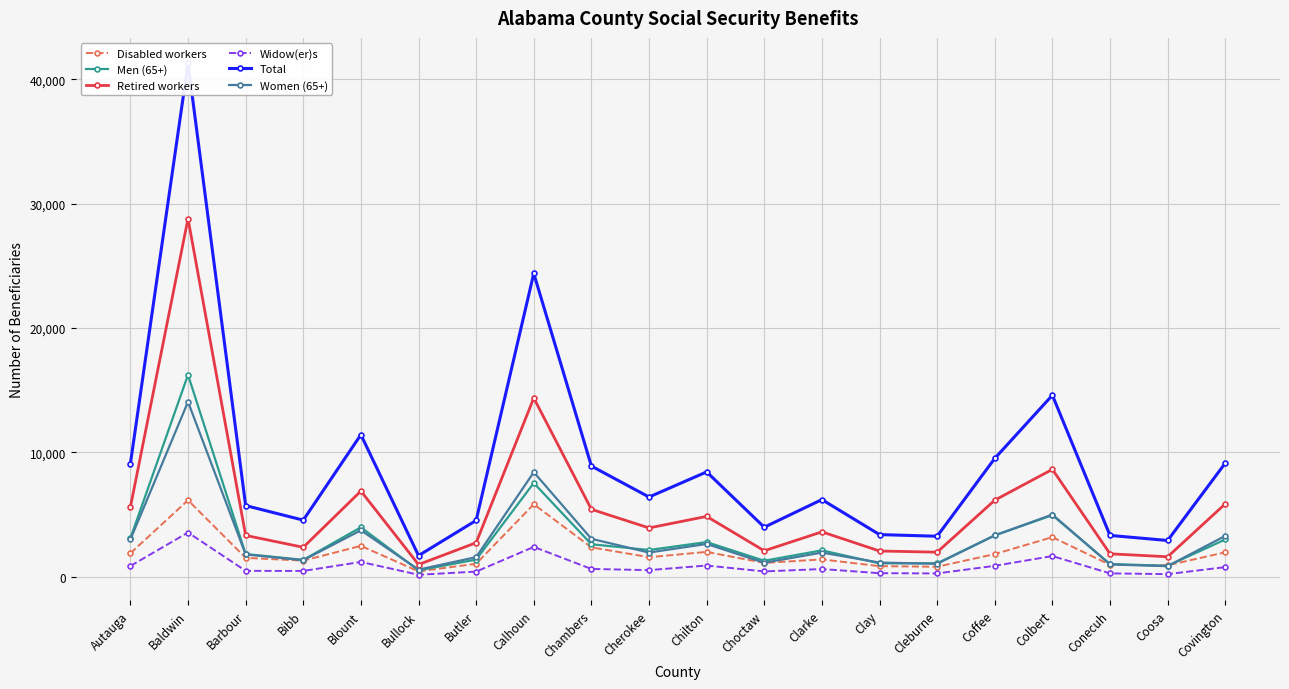

What is the maximum value shown in the chart?

41274